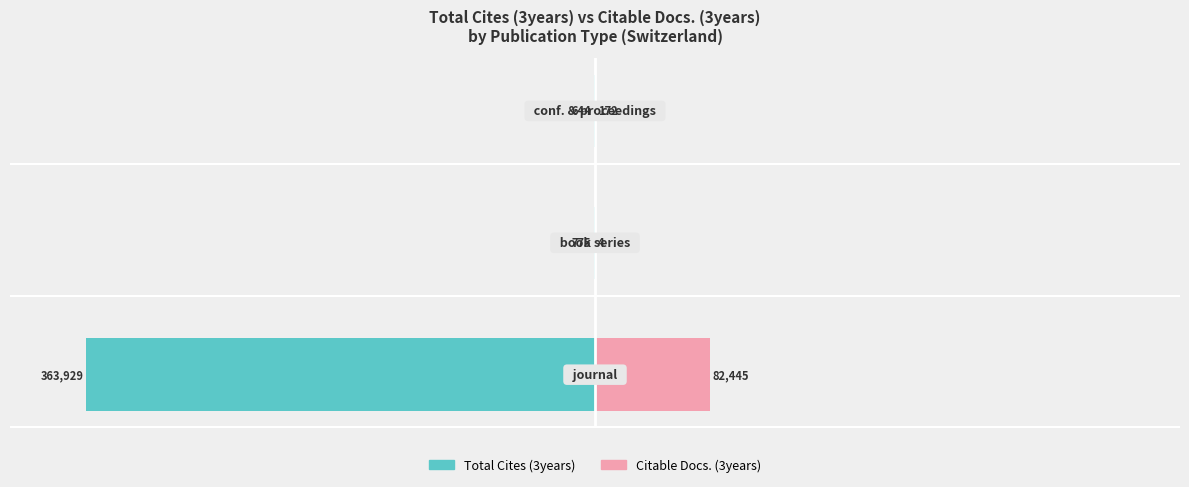

How many categories are shown in the chart?

3